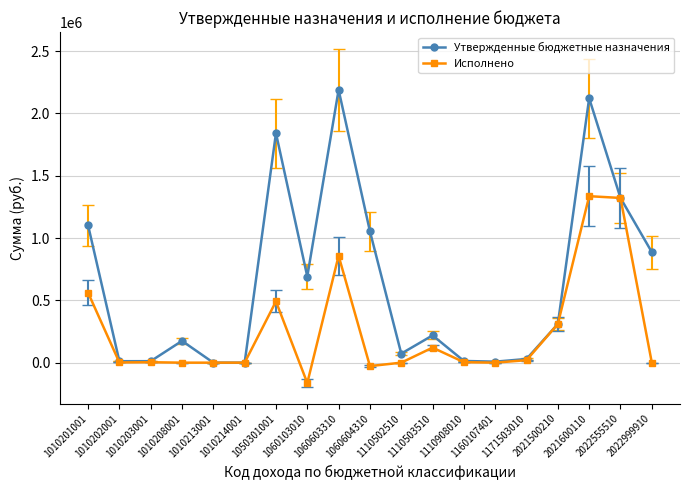

What is the value of the Утвержденные бюджетные назначения point at the 14th from the left?

8000.0